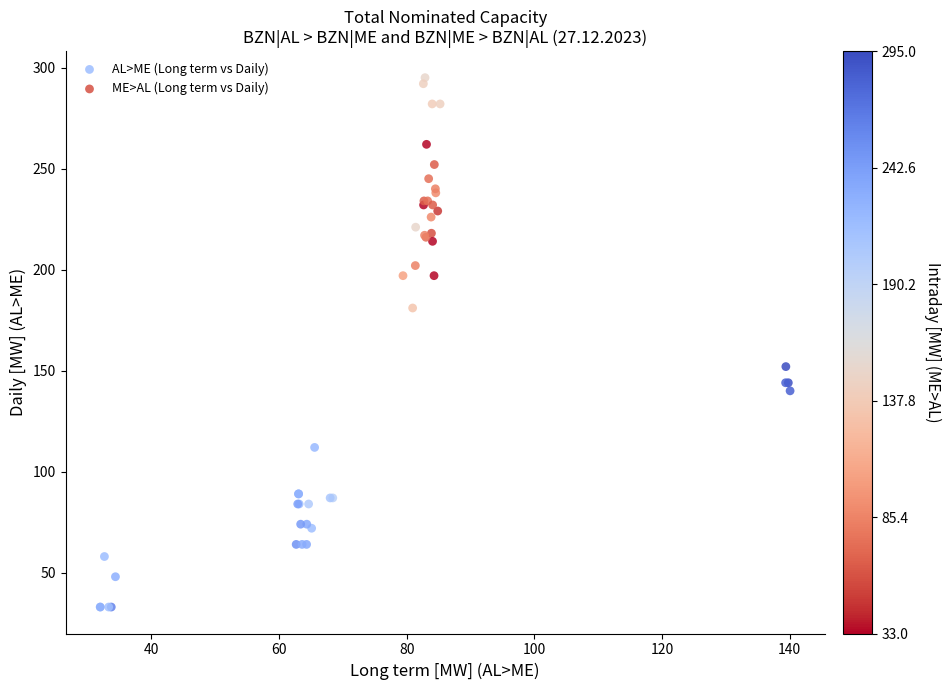

Which series contains the lowest Y value?

AL>ME (Long term vs Daily)